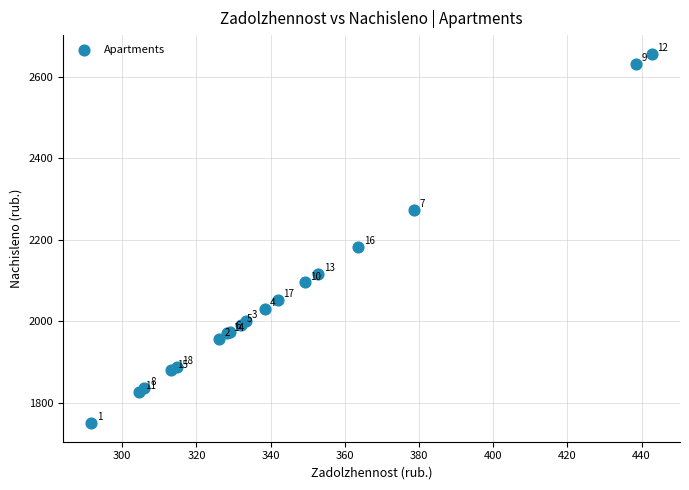

What Y value in the scatter plot is closest to 2203?

2181.6